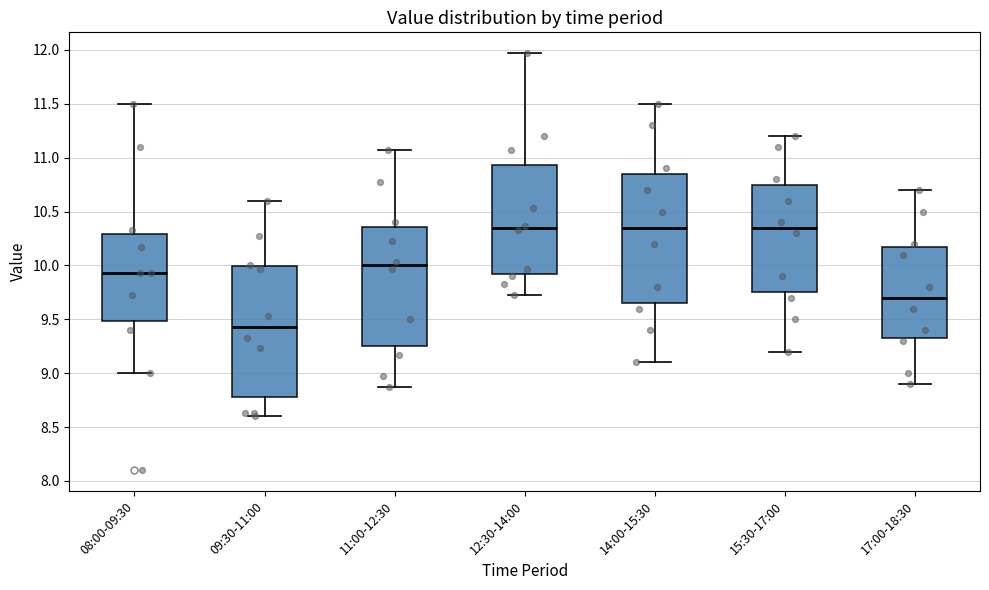

Reading left to right, read every box against the y-axis: the position of its median line, the range the box covers, and the ends of its whiskers. The values are not printed on the chart, so give them approximately, as read against the axis.

08:00-09:30: median 9.95, box 9.50 to 10.30, whiskers 9.00 to 11.50
09:30-11:00: median 9.45, box 8.80 to 10.00, whiskers 8.60 to 10.60
11:00-12:30: median 10.00, box 9.25 to 10.35, whiskers 8.85 to 11.05
12:30-14:00: median 10.35, box 9.90 to 10.95, whiskers 9.75 to 11.95
14:00-15:30: median 10.35, box 9.65 to 10.85, whiskers 9.10 to 11.50
15:30-17:00: median 10.35, box 9.75 to 10.75, whiskers 9.20 to 11.20
17:00-18:30: median 9.70, box 9.35 to 10.20, whiskers 8.90 to 10.70